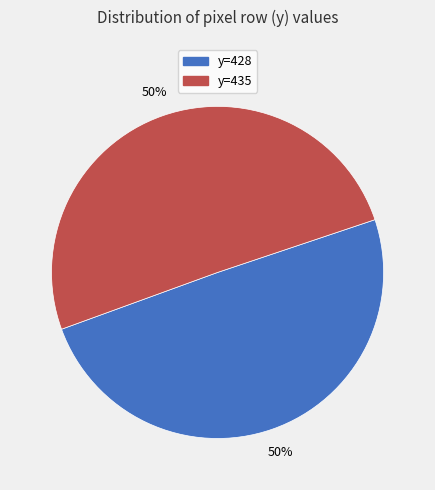

Do y=428 and y=435 together represent more than half of the pie?

Yes